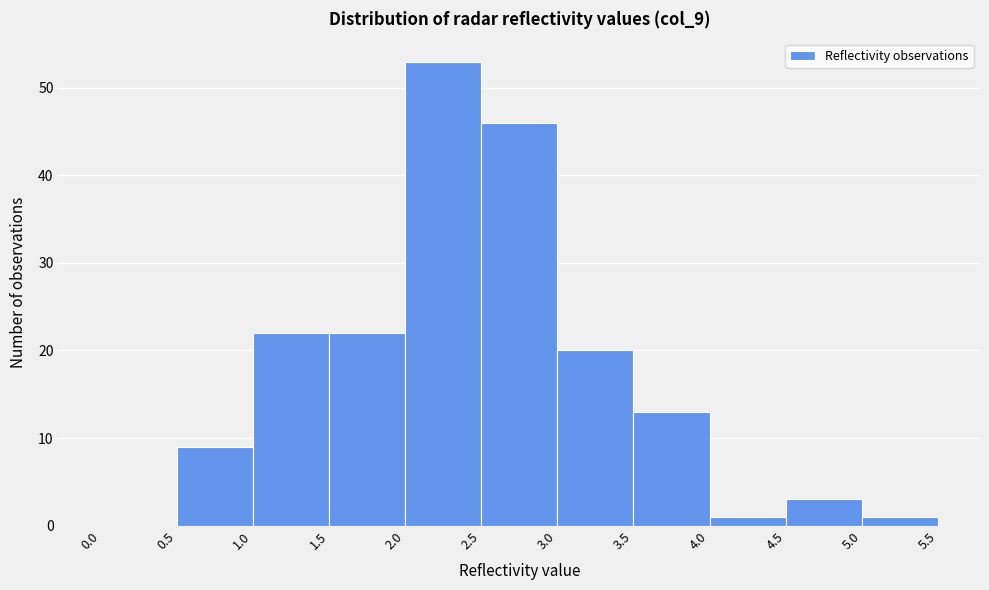

Reading left to right, transcribe this chart: for each bar, give the range it covers on the x-axis and its height. The values are not printed on the chart, so give them approximately, as read against the axis.

0.0 to 0.5: 0
0.5 to 1.0: 9
1.0 to 1.5: 22
1.5 to 2.0: 22
2.0 to 2.5: 53
2.5 to 3.0: 46
3.0 to 3.5: 20
3.5 to 4.0: 13
4.0 to 4.5: 1
4.5 to 5.0: 3
5.0 to 5.5: 1